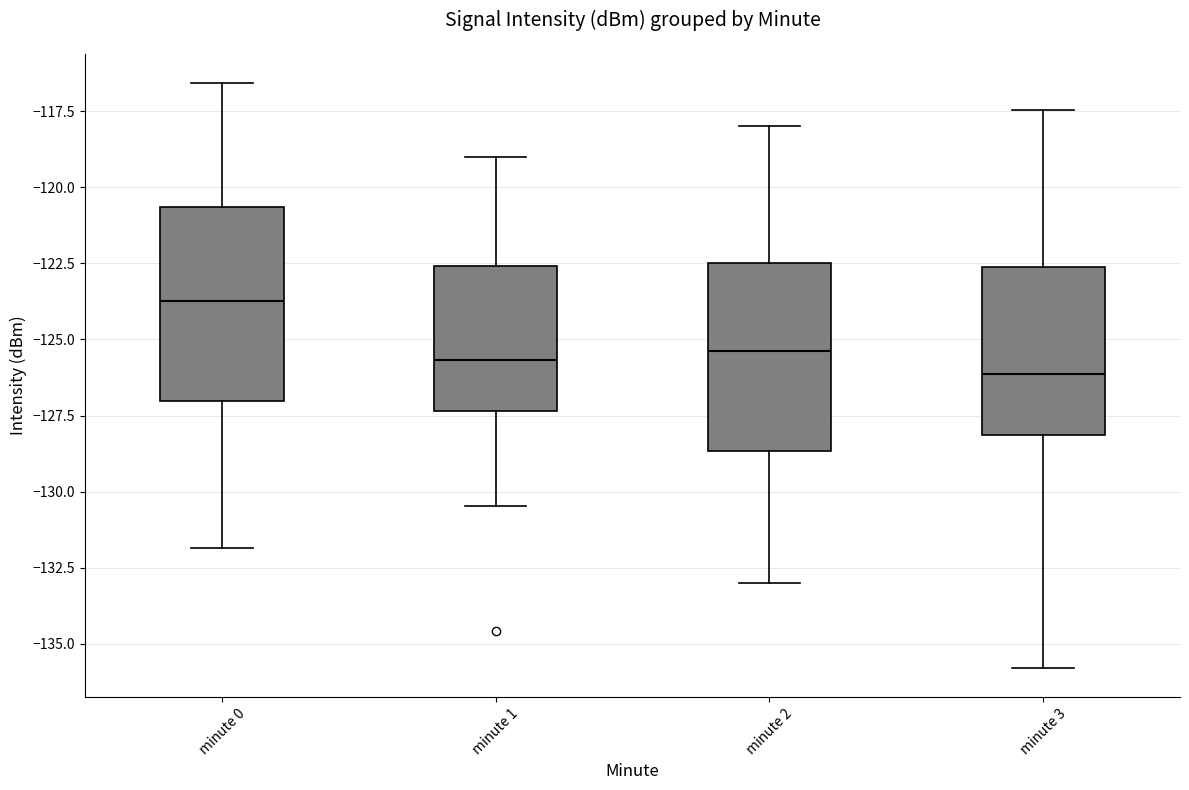

Reading left to right, transcribe this box plot: for each box, give where its median line is, the range the box spans, and where its two whiskers end, as read against the y-axis. The values are not printed on the chart, so give them approximately, as read against the axis.

minute 0: median -123.5, box -127.0 to -120.5, whiskers -132.0 to -116.5
minute 1: median -125.5, box -127.5 to -122.5, whiskers -130.5 to -119.0
minute 2: median -125.5, box -128.5 to -122.5, whiskers -133.0 to -118.0
minute 3: median -126.0, box -128.0 to -122.5, whiskers -136.0 to -117.5